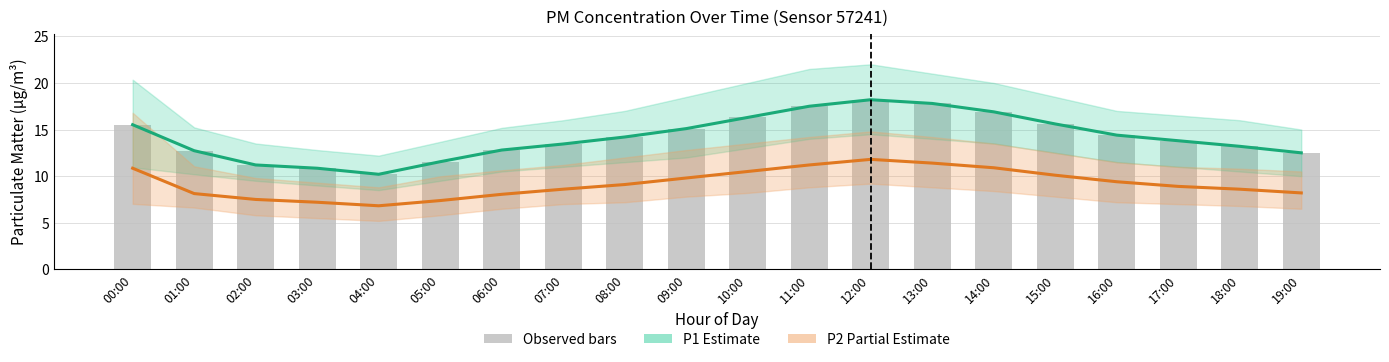

Which label corresponds to the largest value in the chart?

12:00